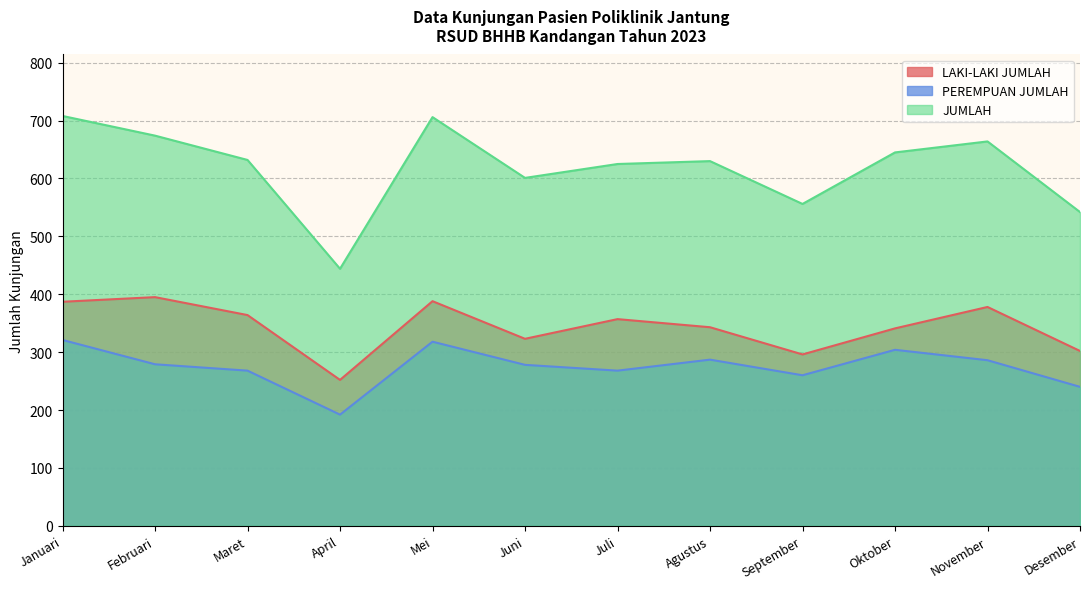

True or false: LAKI-LAKI JUMLAH and PEREMPUAN JUMLAH intersect in this chart.

False